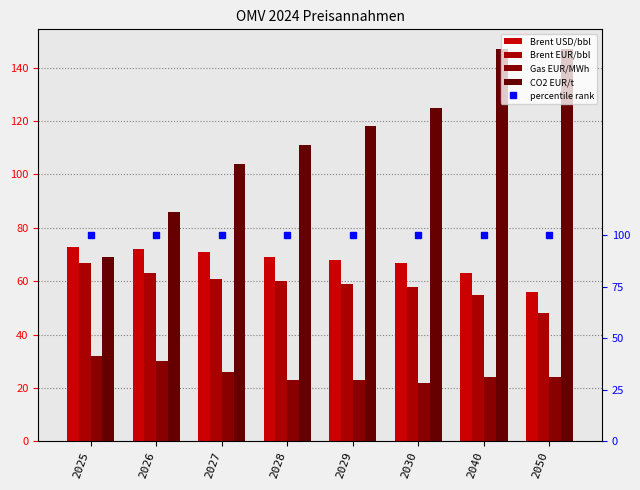

What is the total value across all series at 2027?

262